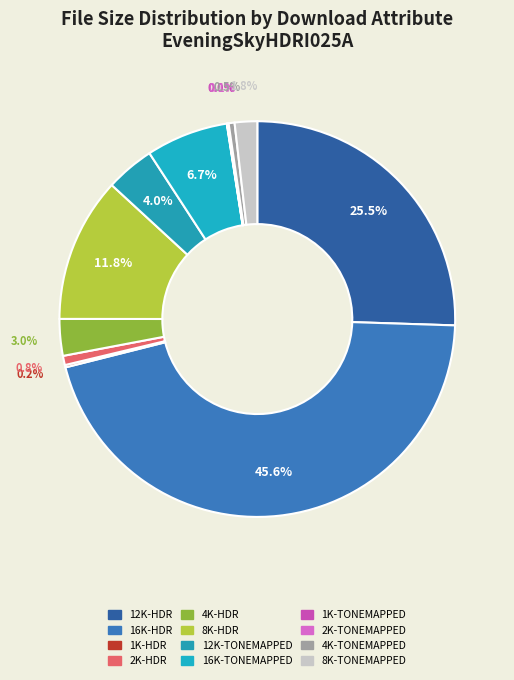

Which slice is the largest?

16K-HDR